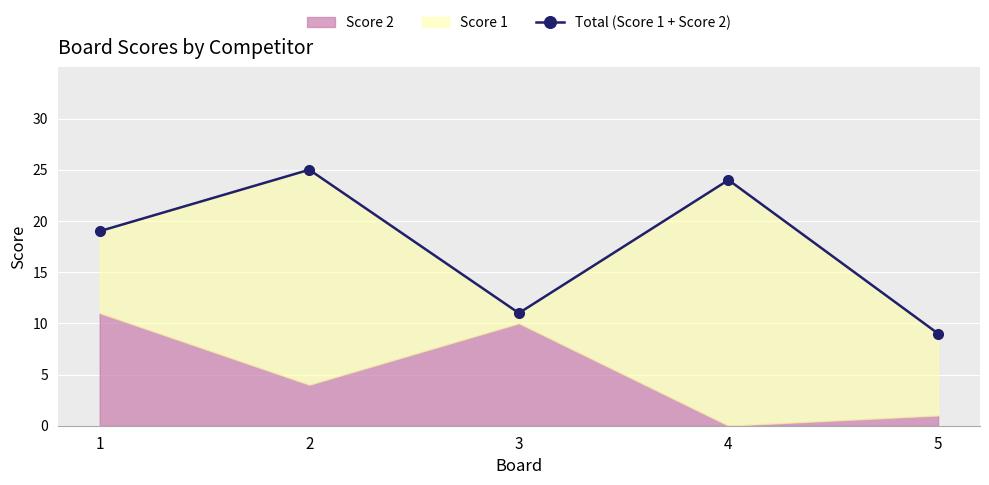

What is the difference between the second highest and second lowest values?

13